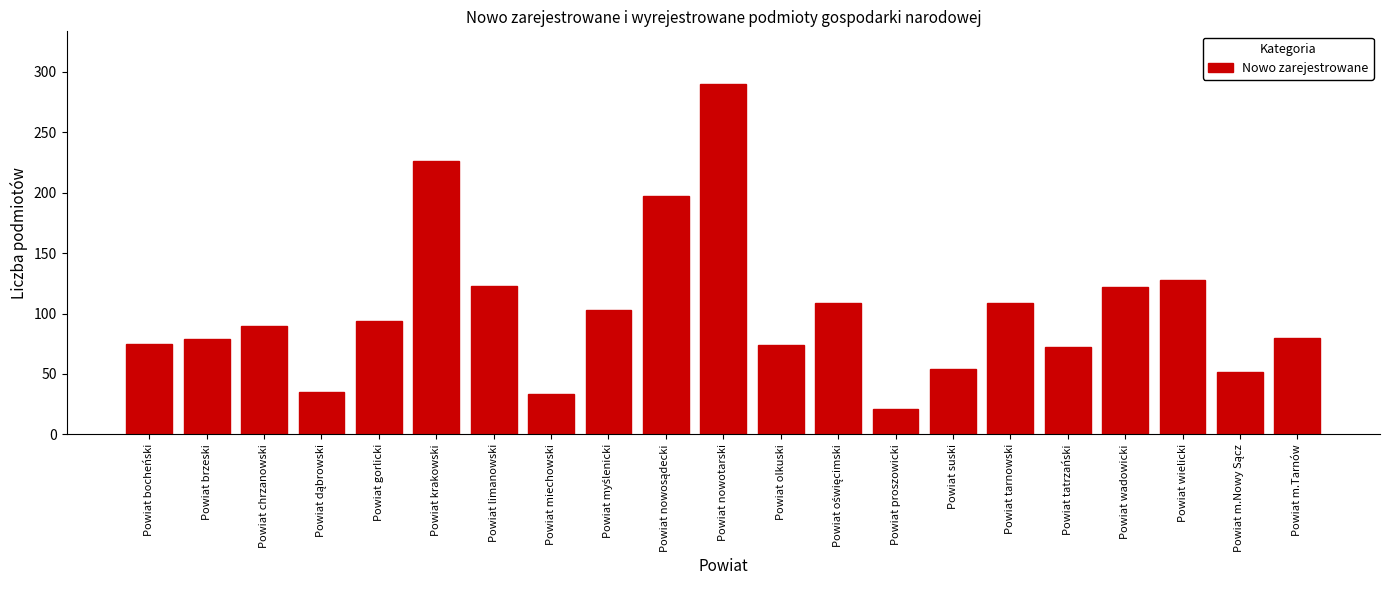

Which label corresponds to the largest value in the chart?

Powiat nowotarski